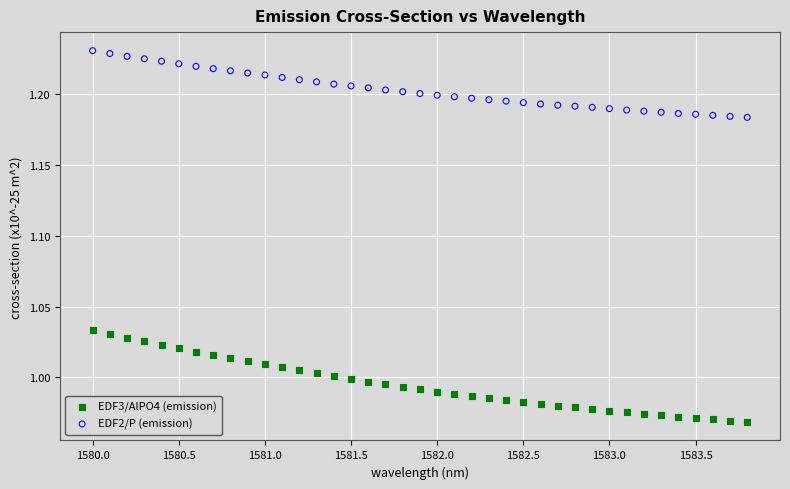

Which series has the largest Y range (max minus min)?

EDF3/AlPO4 (emission)